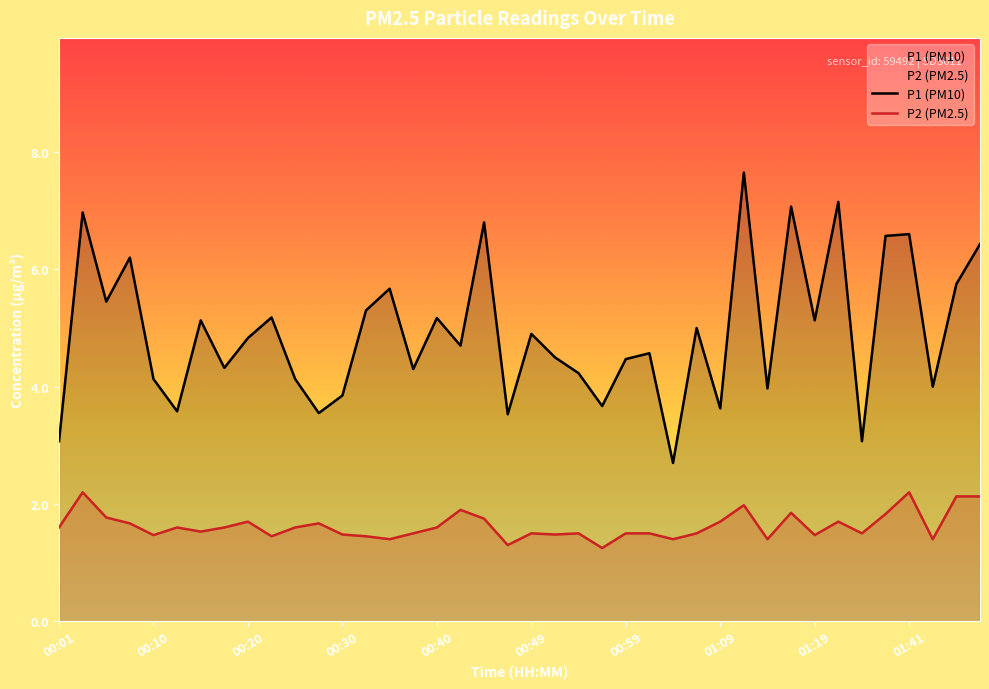

How many data points in P1 are above 4?

29